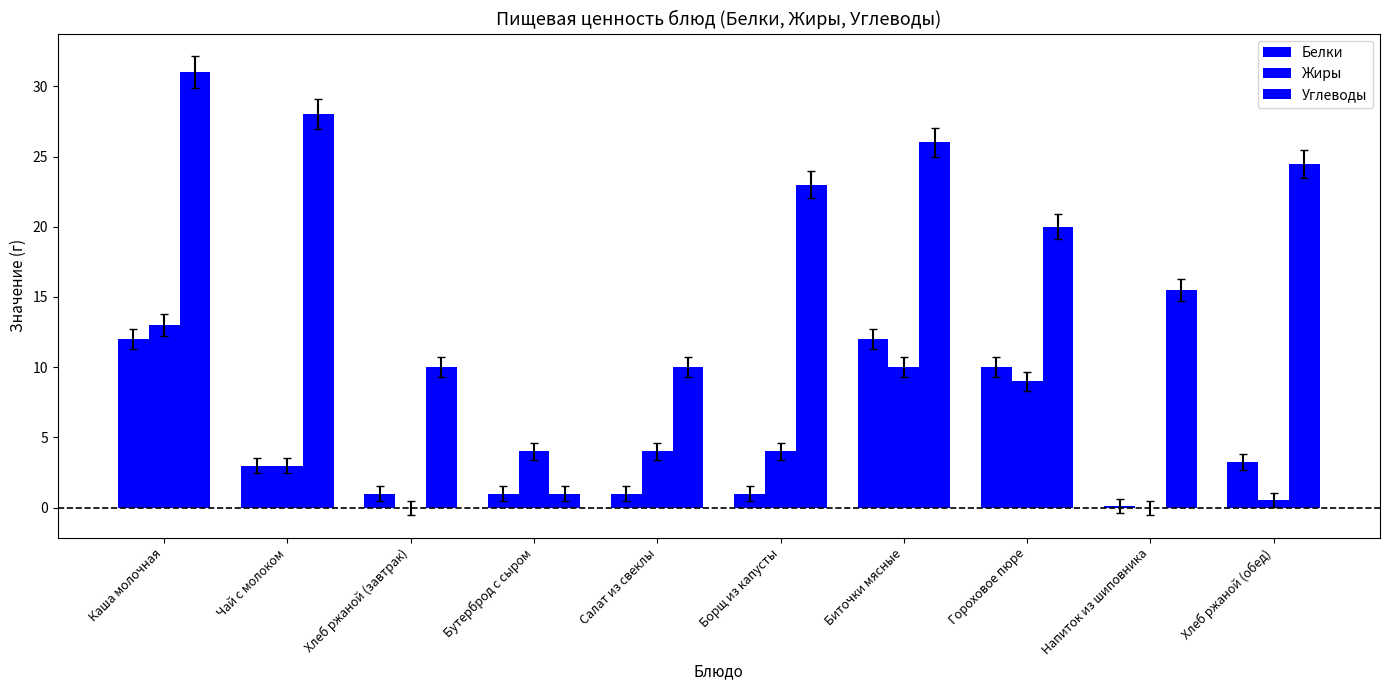

How many groups of bars are there?

10